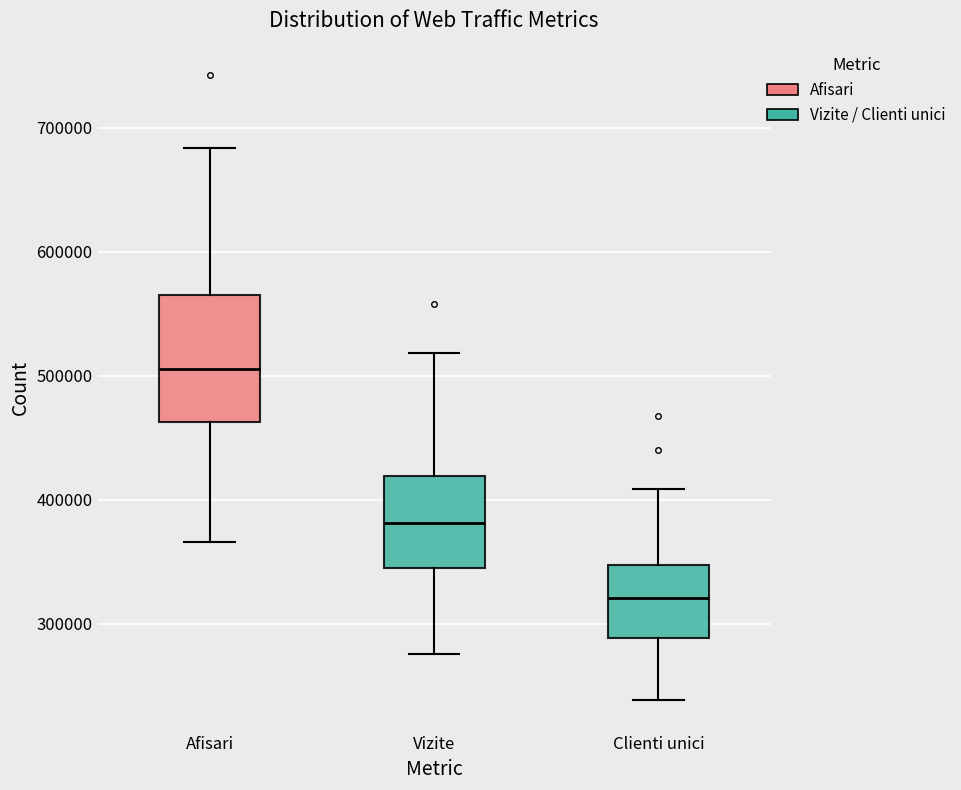

Reading left to right, read every box against the y-axis: the position of its median line, the range the box covers, and the ends of its whiskers. The values are not printed on the chart, so give them approximately, as read against the axis.

Afisari: median 510000, box 460000 to 570000, whiskers 370000 to 680000
Vizite: median 380000, box 340000 to 420000, whiskers 280000 to 520000
Clienti unici: median 320000, box 290000 to 350000, whiskers 240000 to 410000